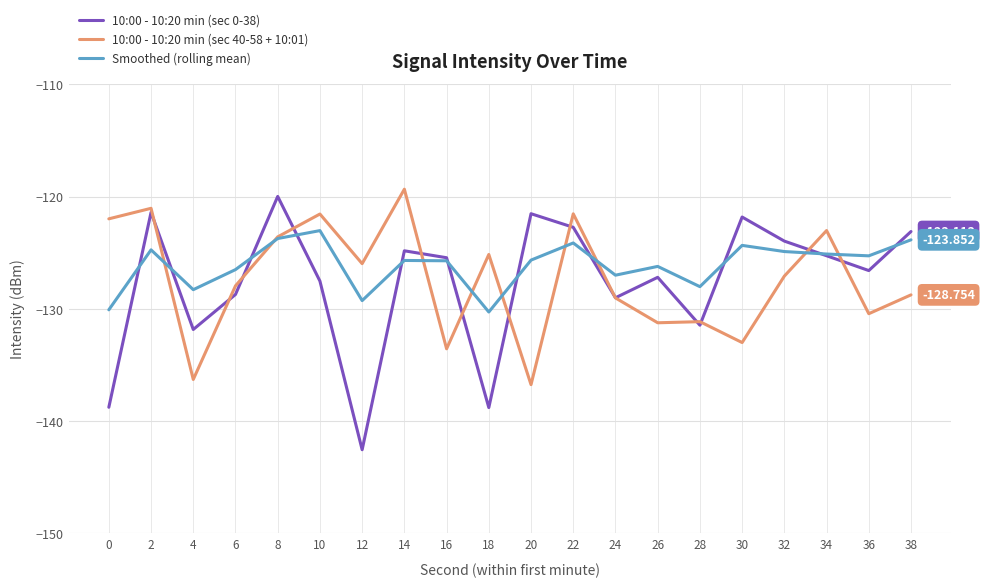

Which label corresponds to the smallest value in the chart?

12